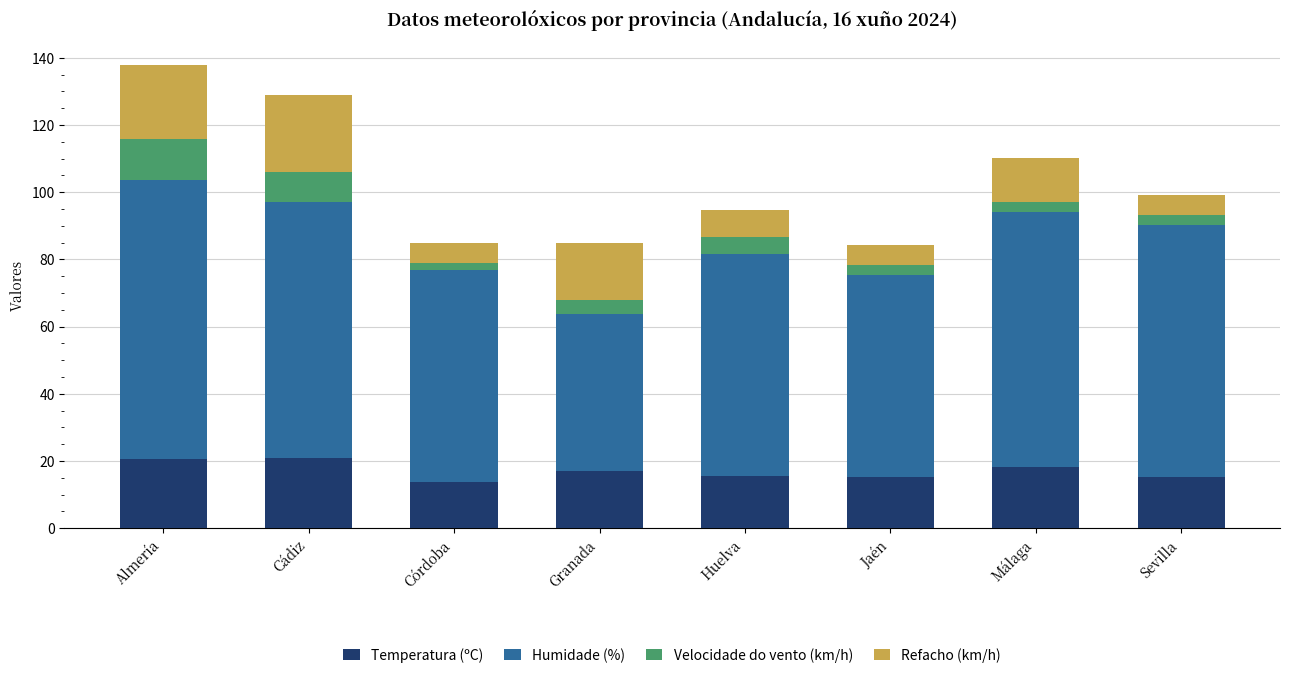

What is the difference between the maximum and minimum values in the Temperatura (ºC) series?

7.2